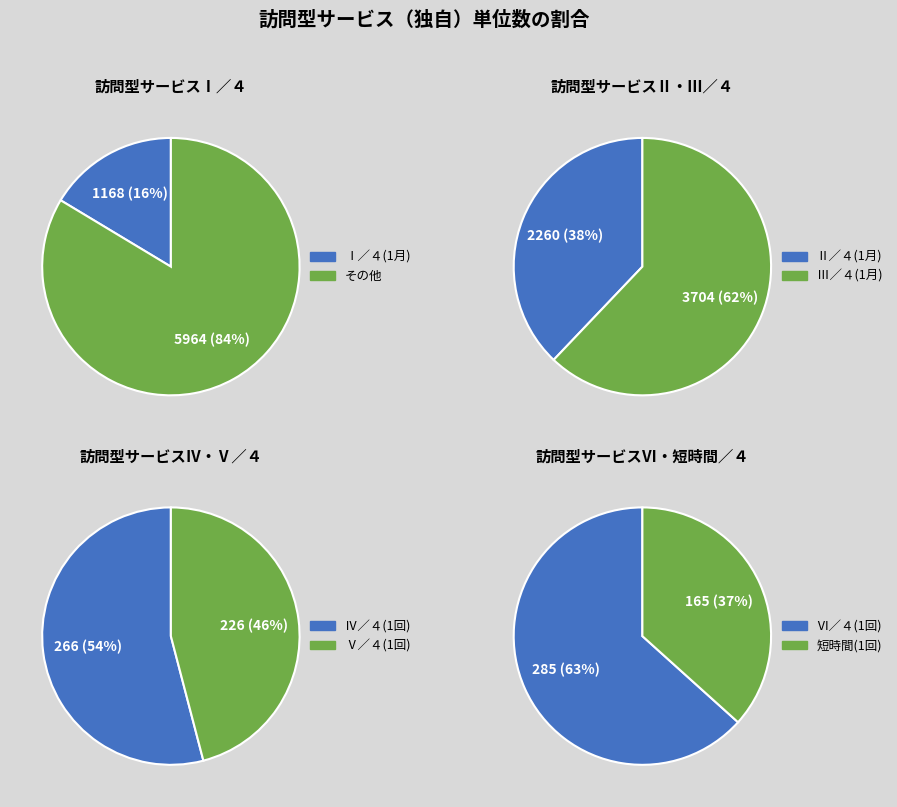

Is it true that 訪問型サービスⅢ／４ is 56% of the pie?

False